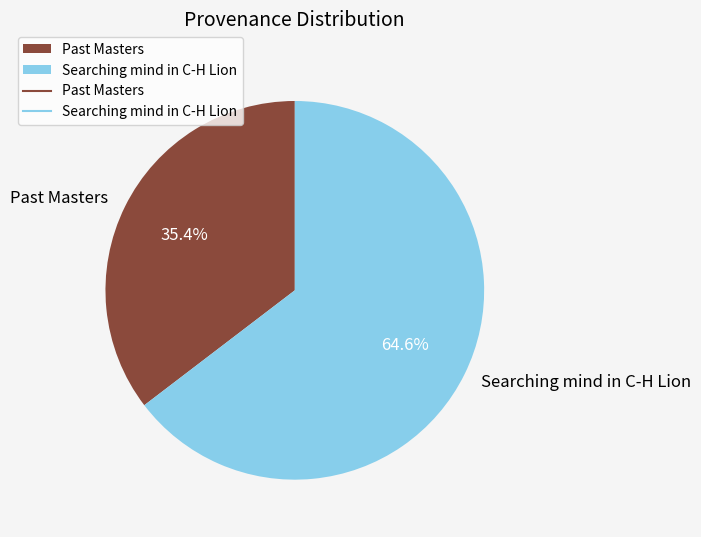

Does any single category account for the majority?

Yes